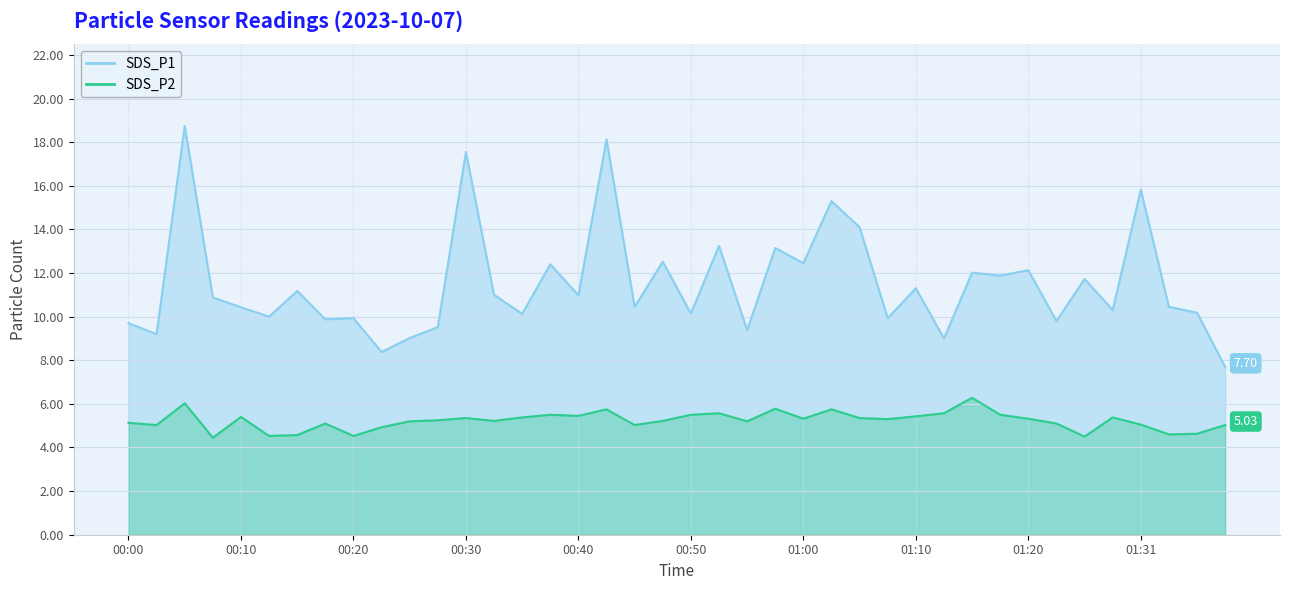

Where is the first local maximum for SDS_P1?

00:05